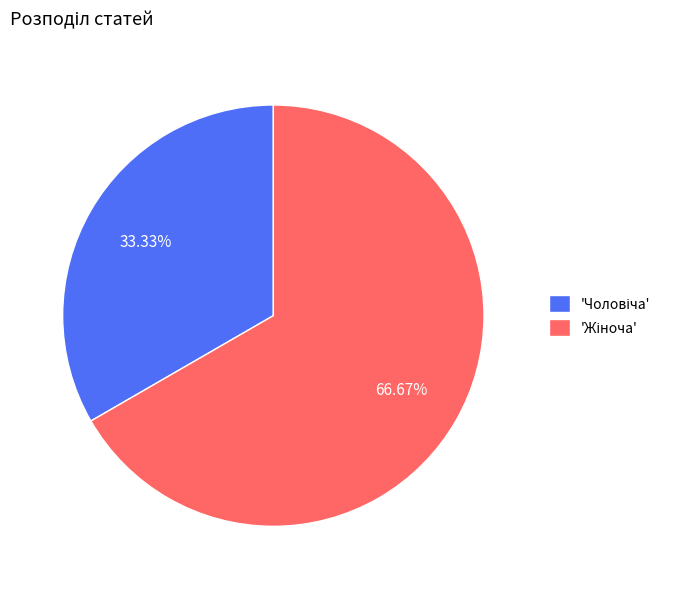

How many slices are in this pie chart?

2